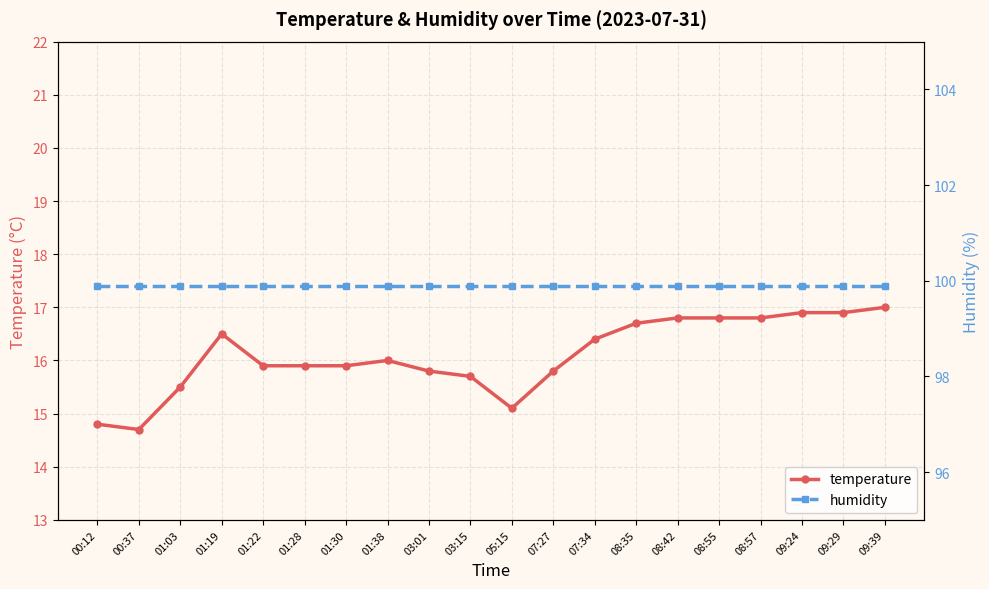

At which category is the sum across all series the highest?

09:39